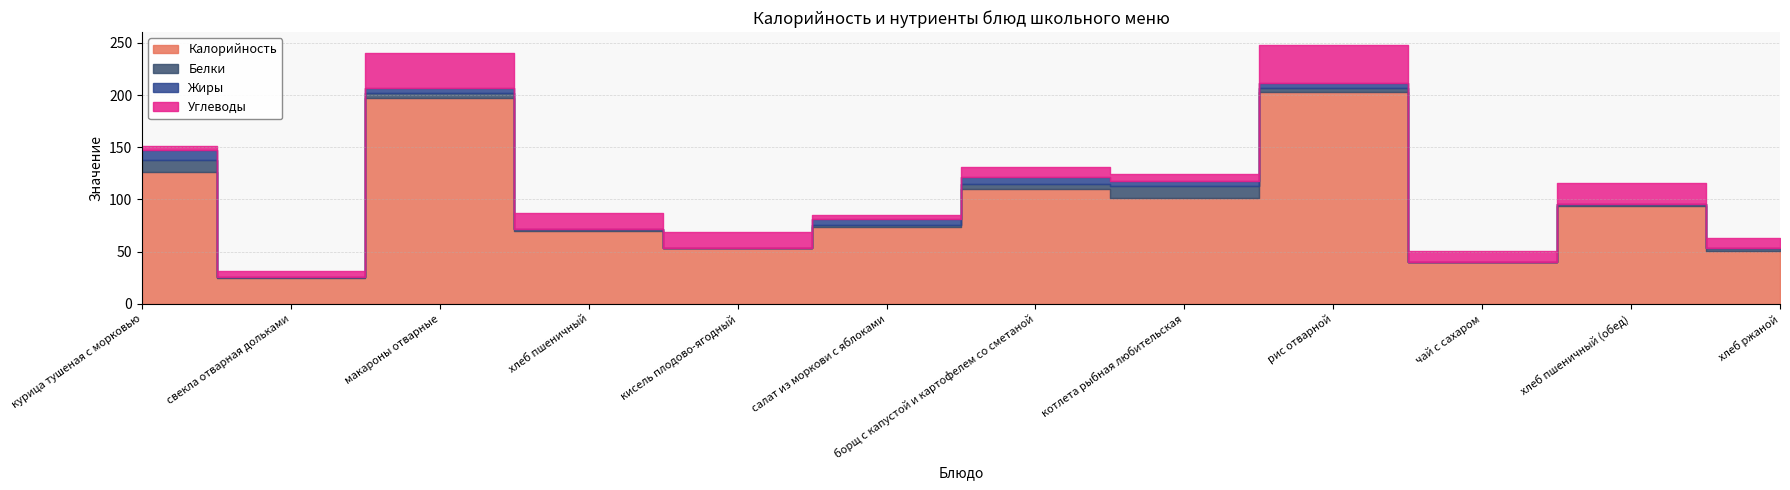

Which category has the lowest value in the Углеводы series?

курица тушеная с морковью